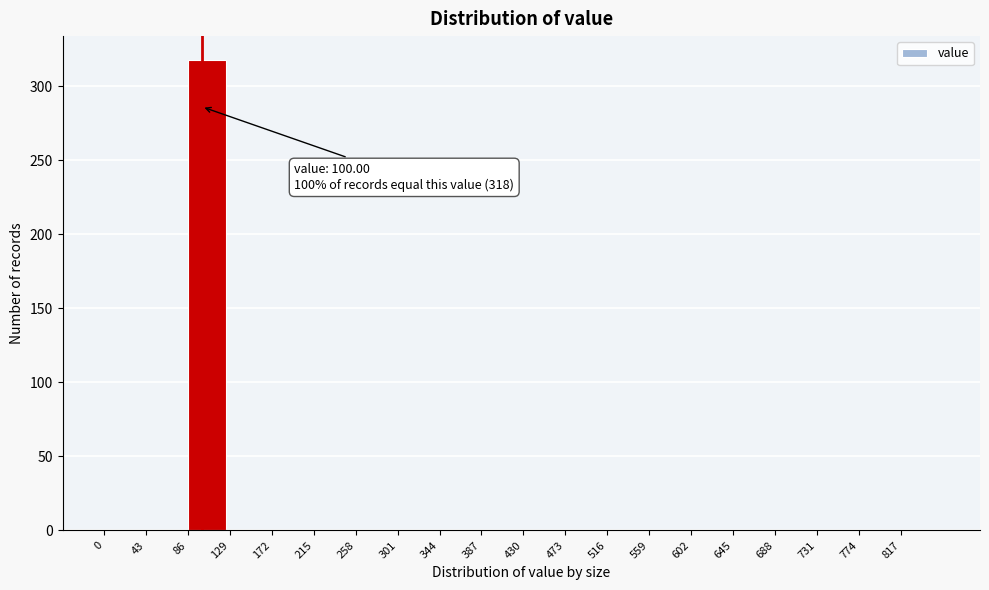

Which range on the x-axis has the tallest bar?

86 to 129